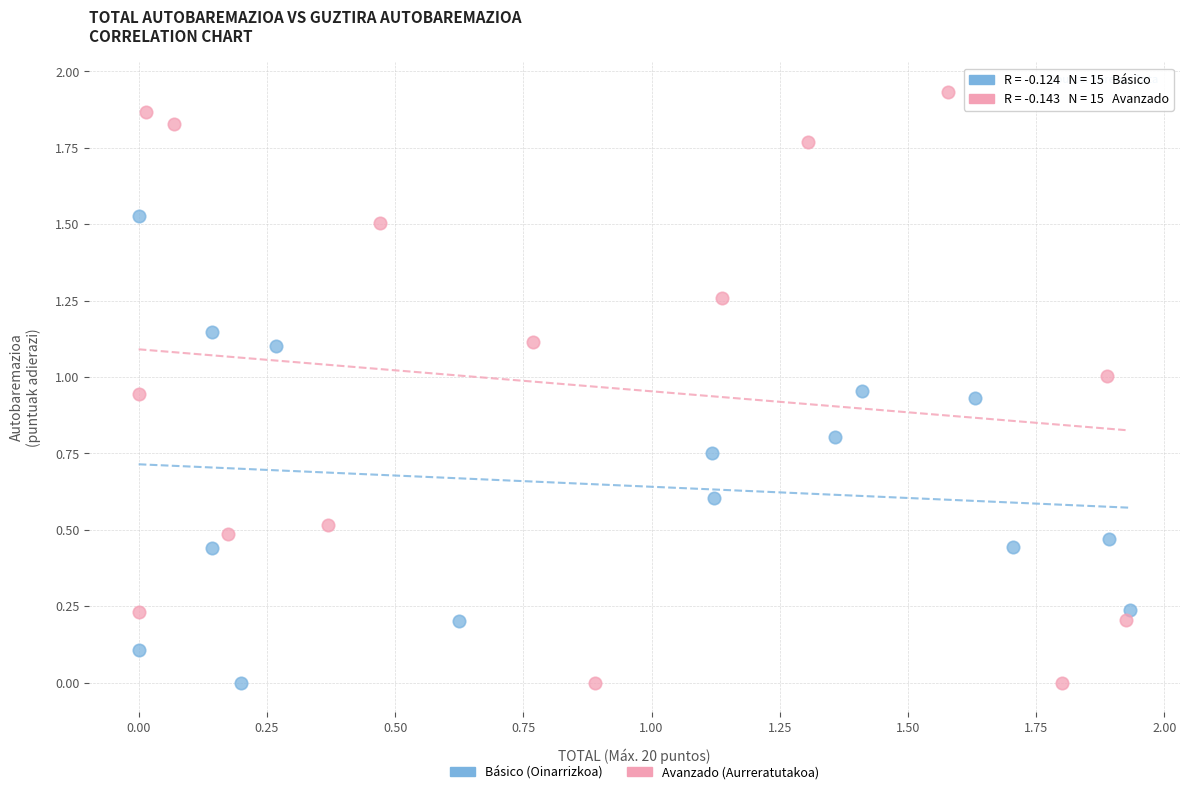

What are all the series names shown in the legend?

Básico (Oinarrizkoa), Avanzado (Aurreratutakoa)